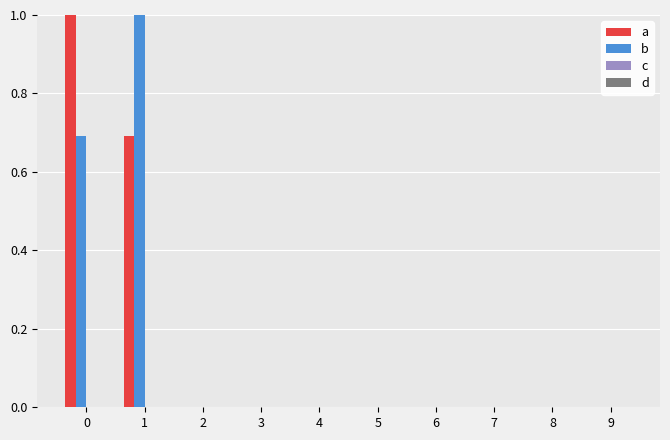

Is the value of a at 1 greater than the value of b at 4?

Yes